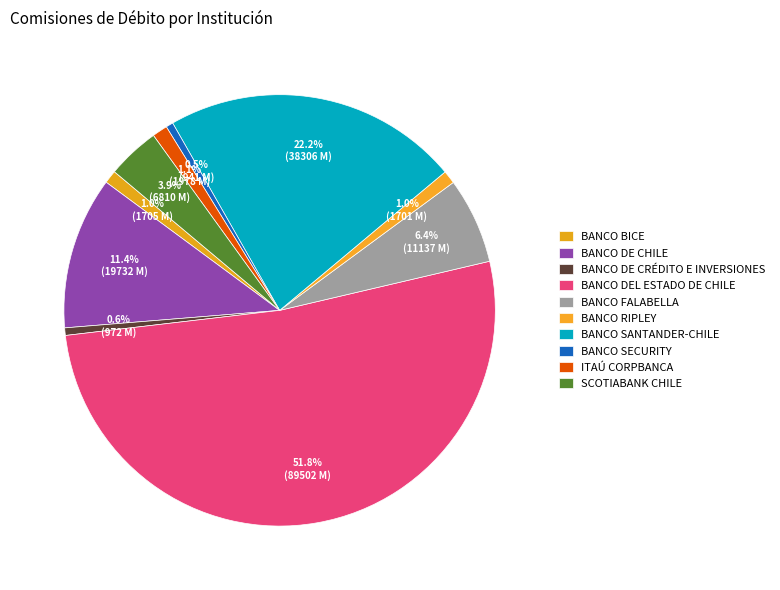

How many segments does this pie chart have?

10